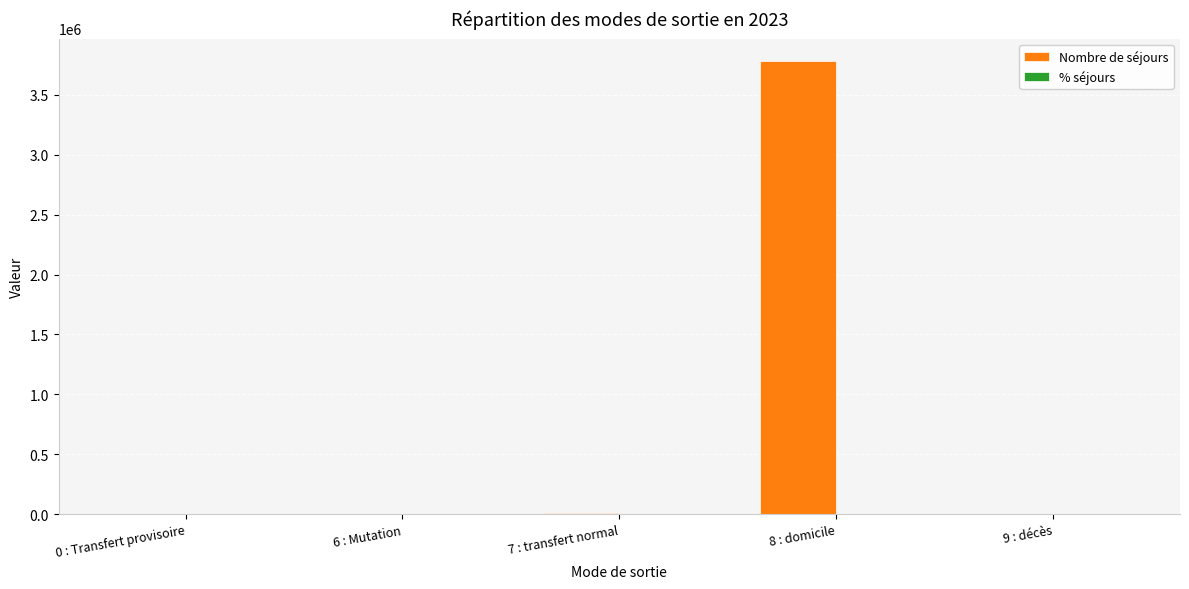

Which category has the highest value in the Nombre de séjours series?

8 : domicile